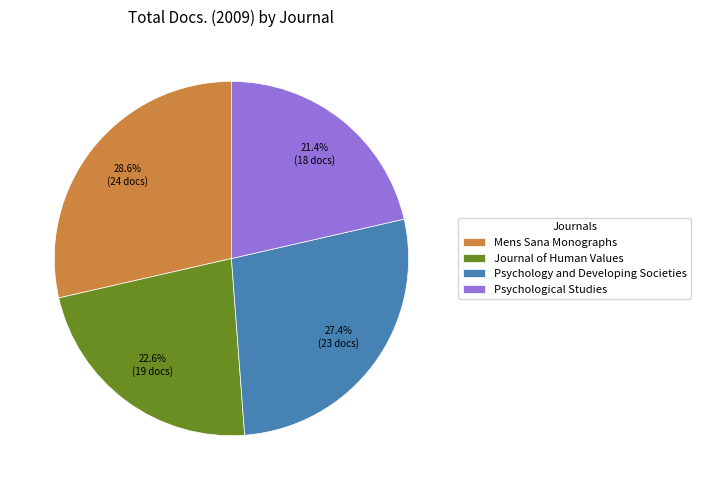

To the nearest percent, what is the combined percentage of Mens Sana Monographs and Psychological Studies?

50%